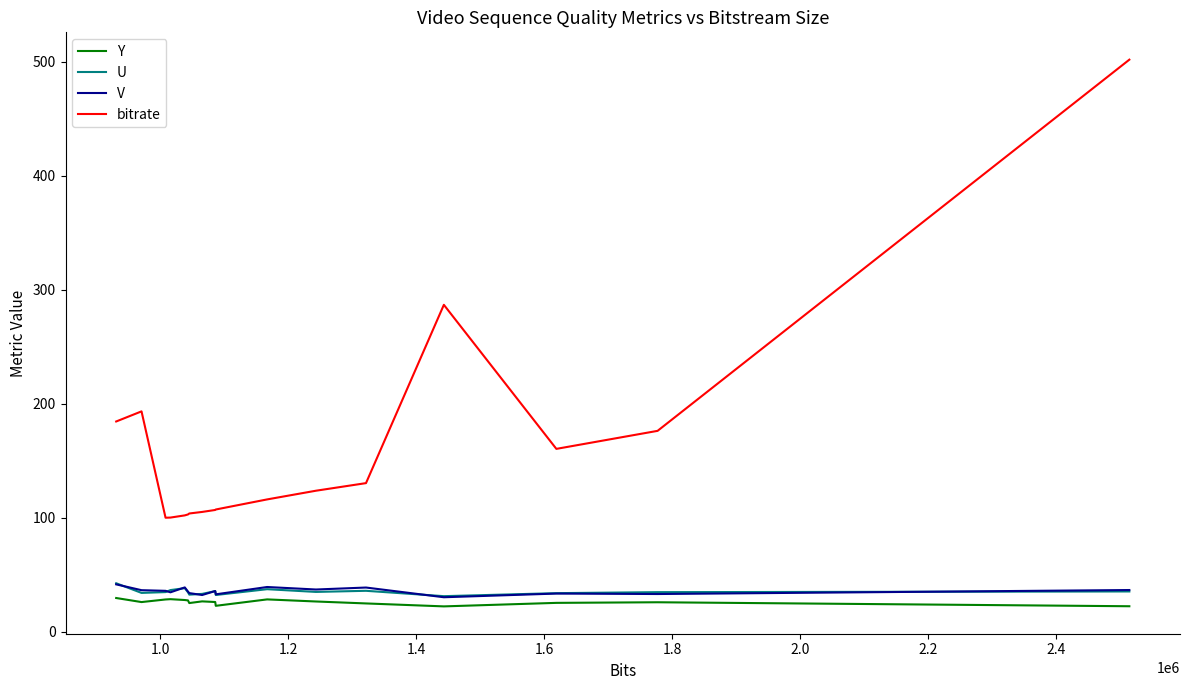

Which series has the widest spread of values?

bitrate